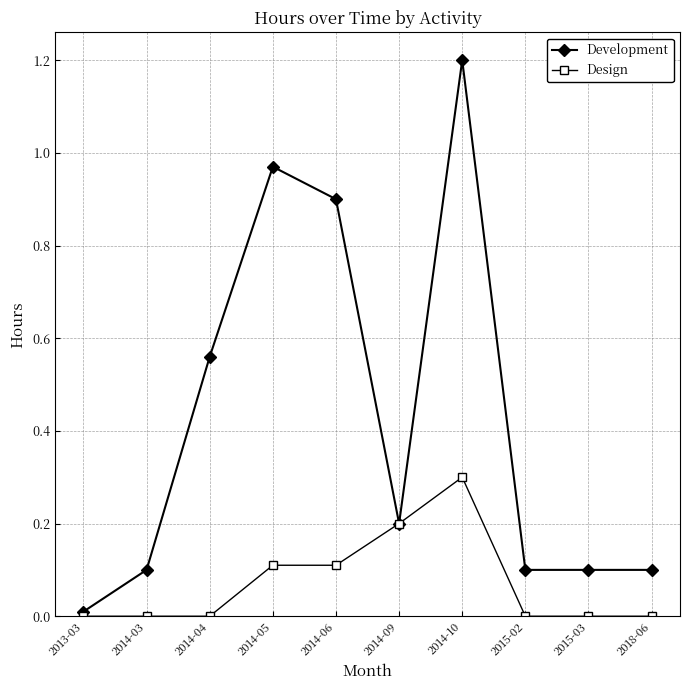

What is the greatest value displayed?

1.2